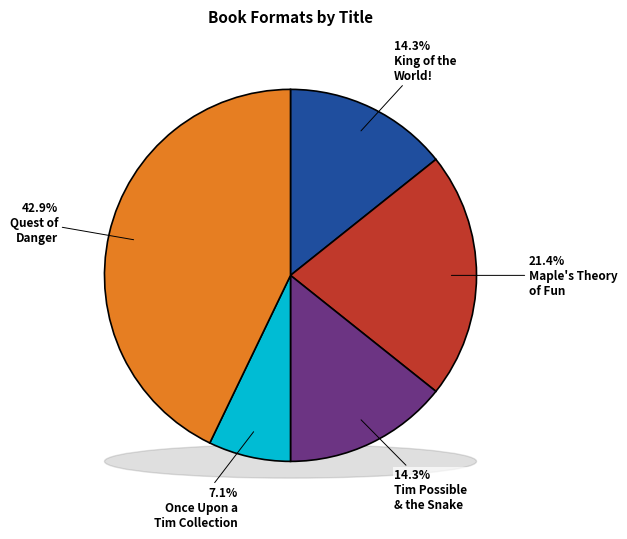

Which has a higher value, Once Upon a Tim Collection (Boxed Set) or Tim Possible & the Secret of the Snake?

Tim Possible & the Secret of the Snake